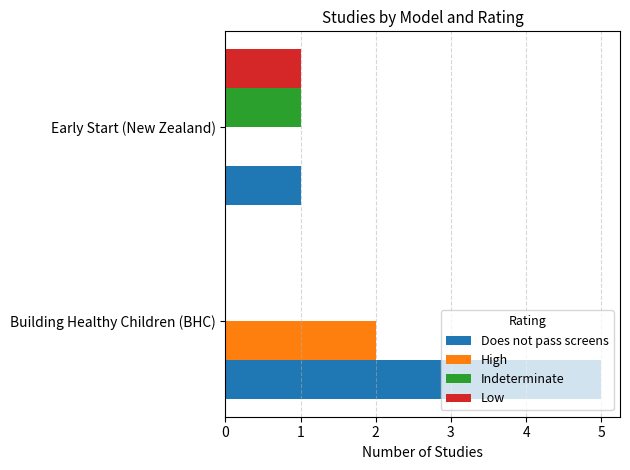

At which label does Low reach its peak?

Early Start (New Zealand)